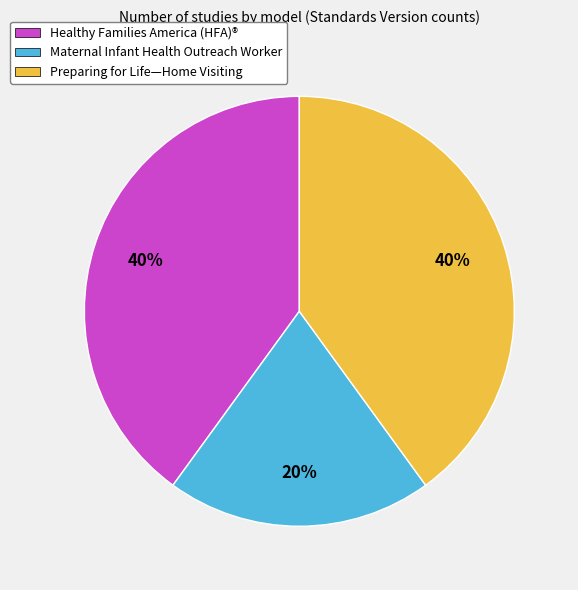

To the nearest percent, what is the difference between the largest and smallest slice percentages?

20%